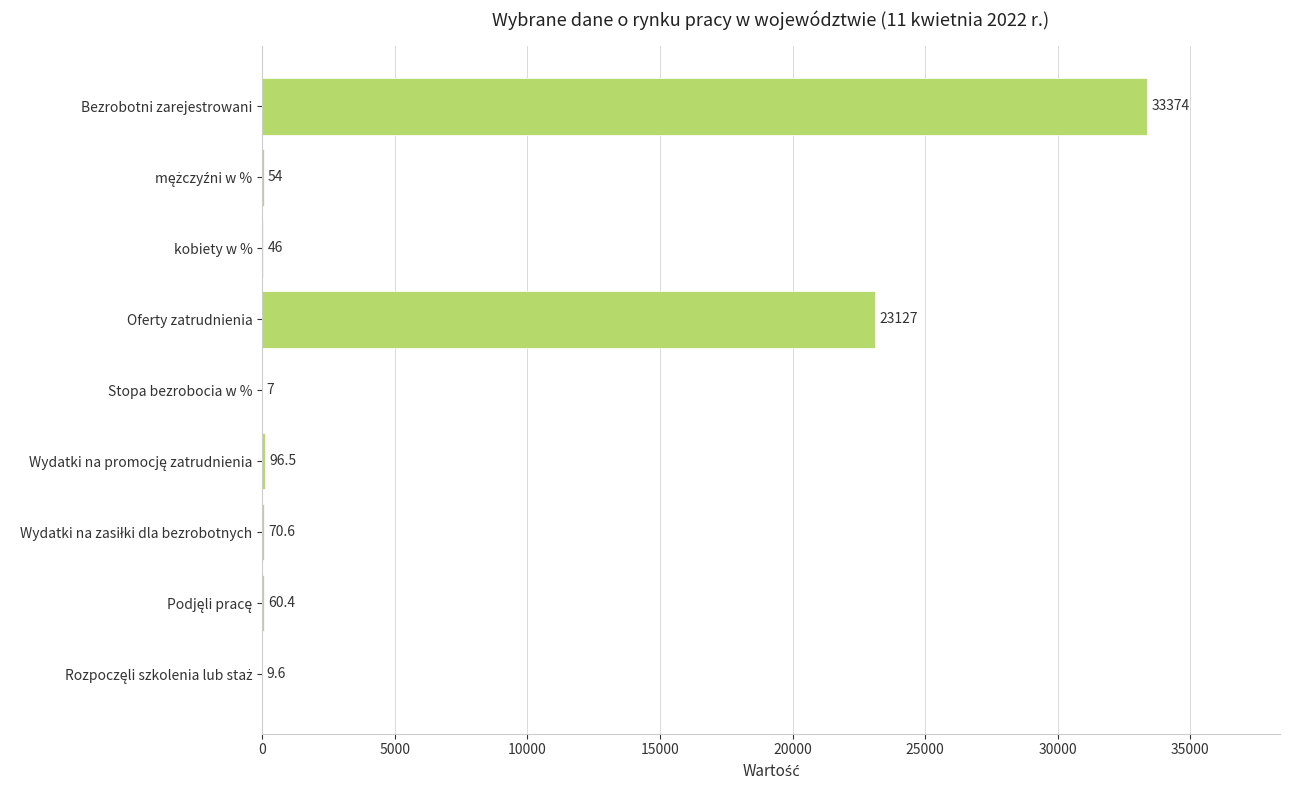

At which label is the value closest to 16690?

Oferty zatrudnienia